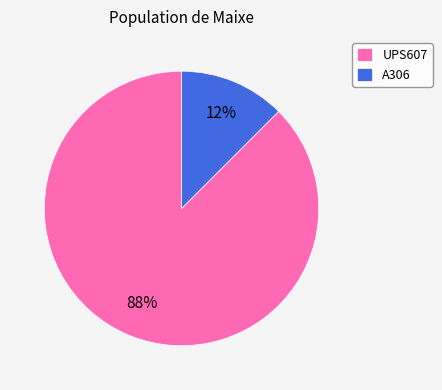

Does A306 represent more than half of the total?

No